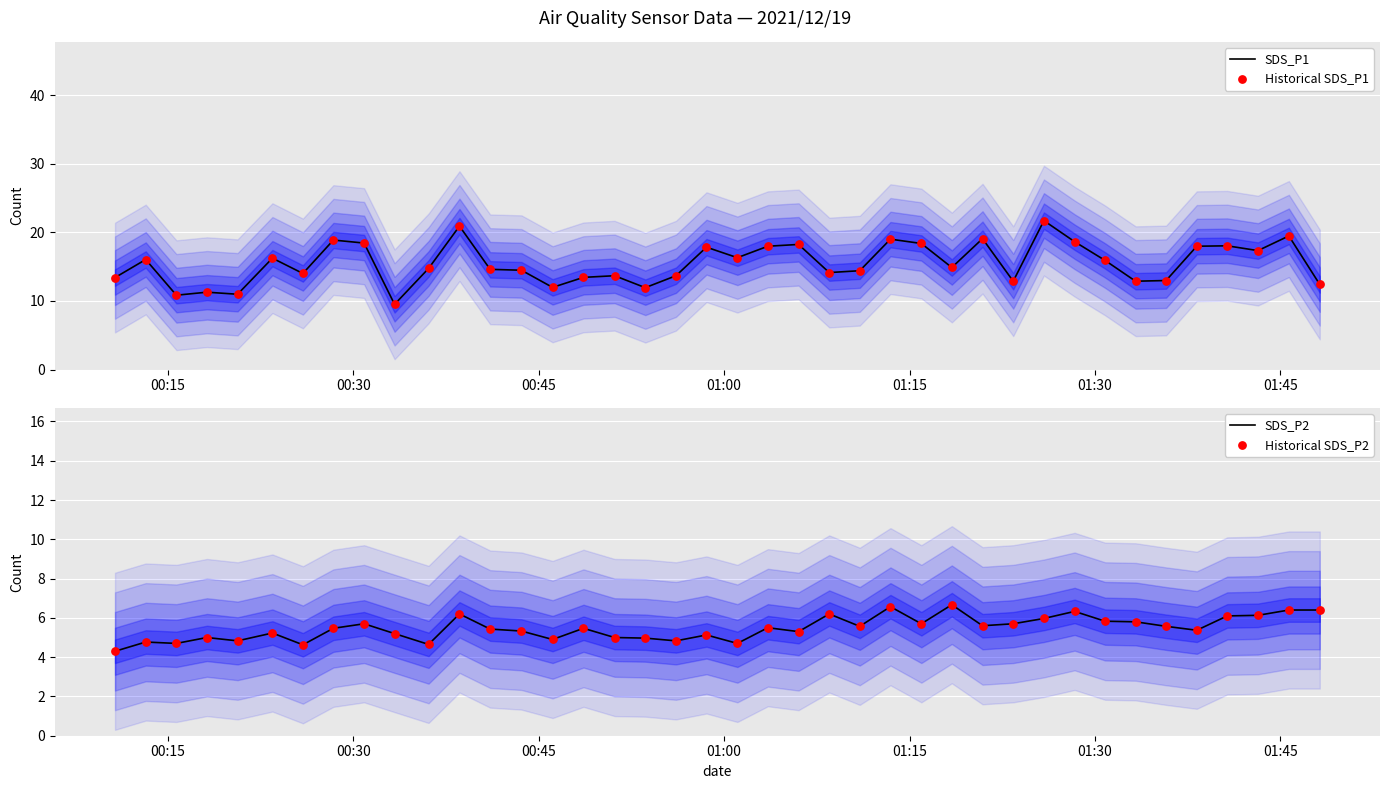

What are all the series names shown in the legend?

SDS_P1, Historical SDS_P1, SDS_P2, Historical SDS_P2